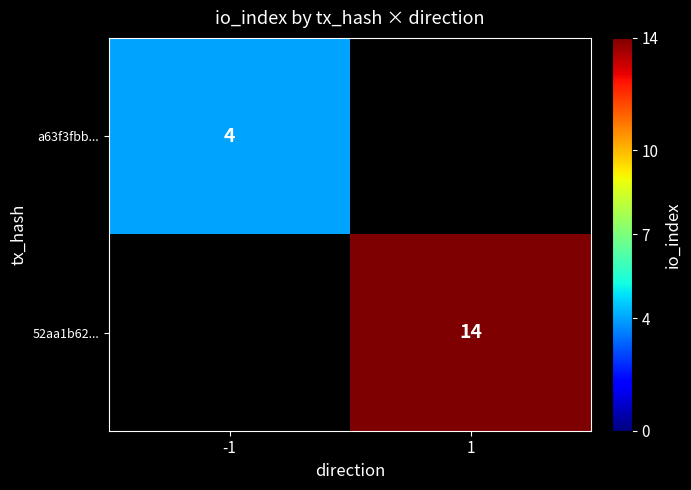

The a63f3fbb... series shows 4 at -1. True or false?

True